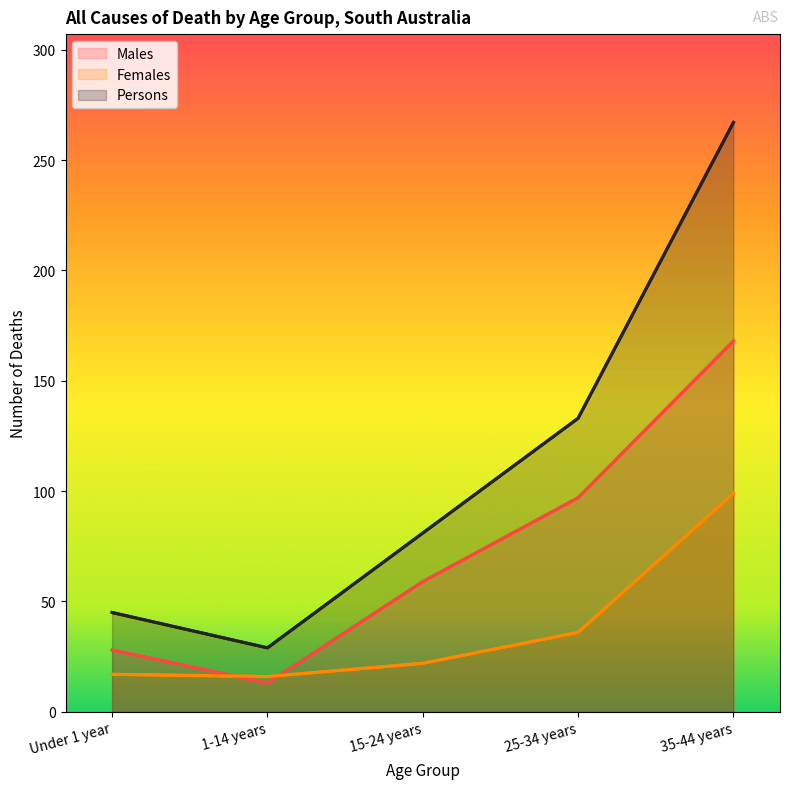

What is the label of the 3rd point from the left?

15-24 years